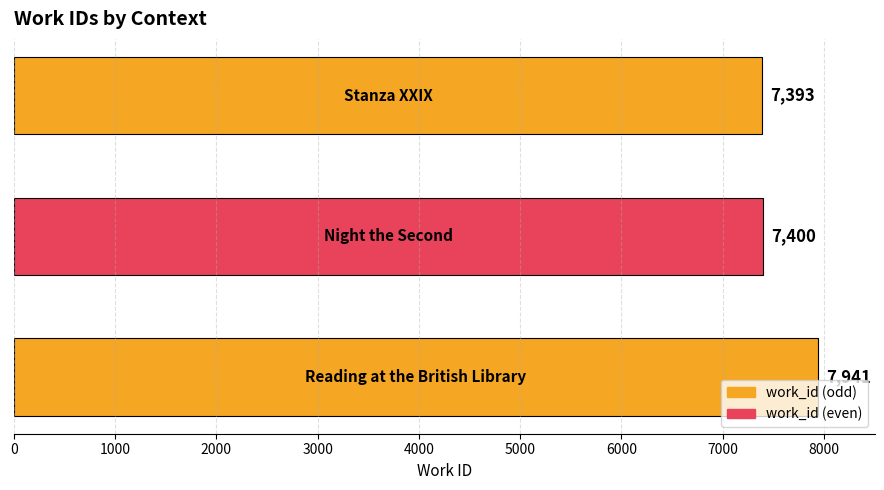

What is the minimum value shown in the chart?

7393